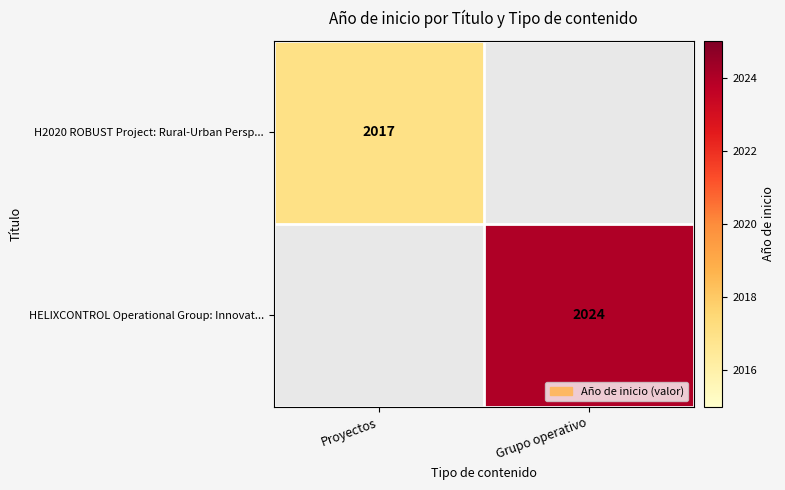

At which category is the sum across all series the highest?

Grupo operativo